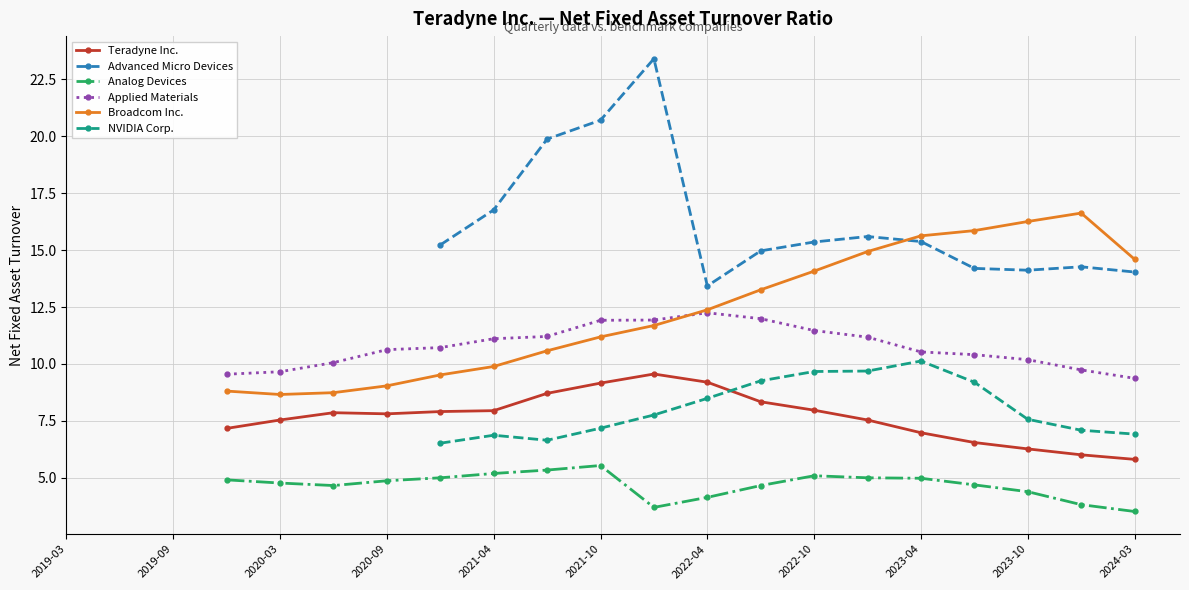

At which label is Teradyne Inc. closest to 4?

2024-03-31